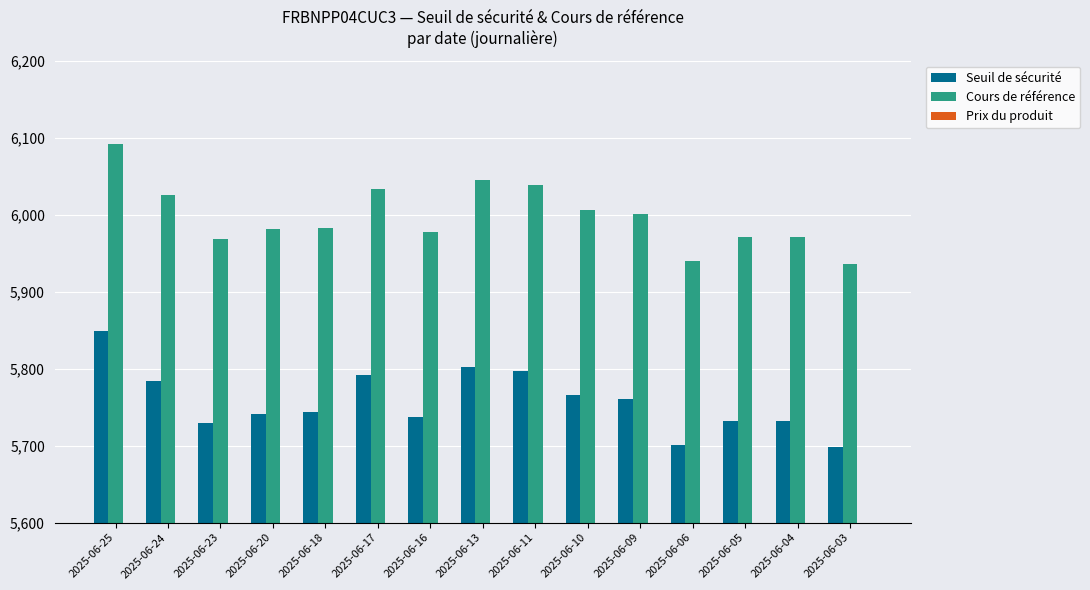

Is the value of Seuil de sécurité at 2025-06-05 greater than the value of Cours de référence at 2025-06-23?

No